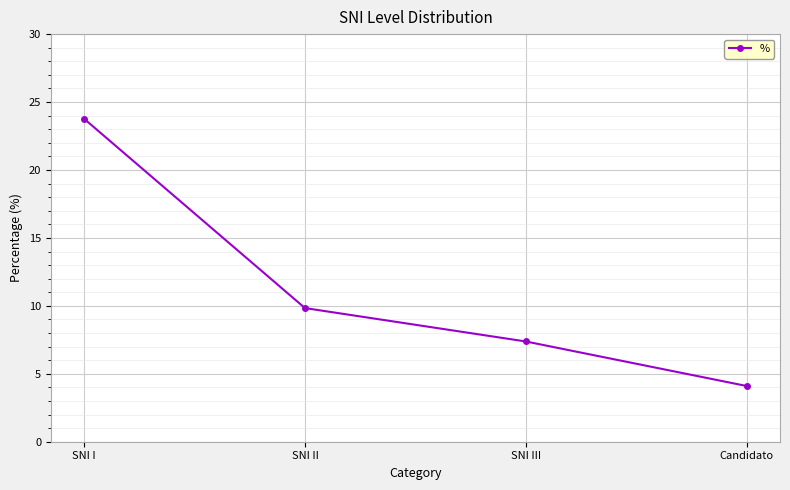

Reading left to right, transcribe all the data shown in this chart.

SNI I=23.8	SNI II=9.8	SNI III=7.4	Candidato=4.1